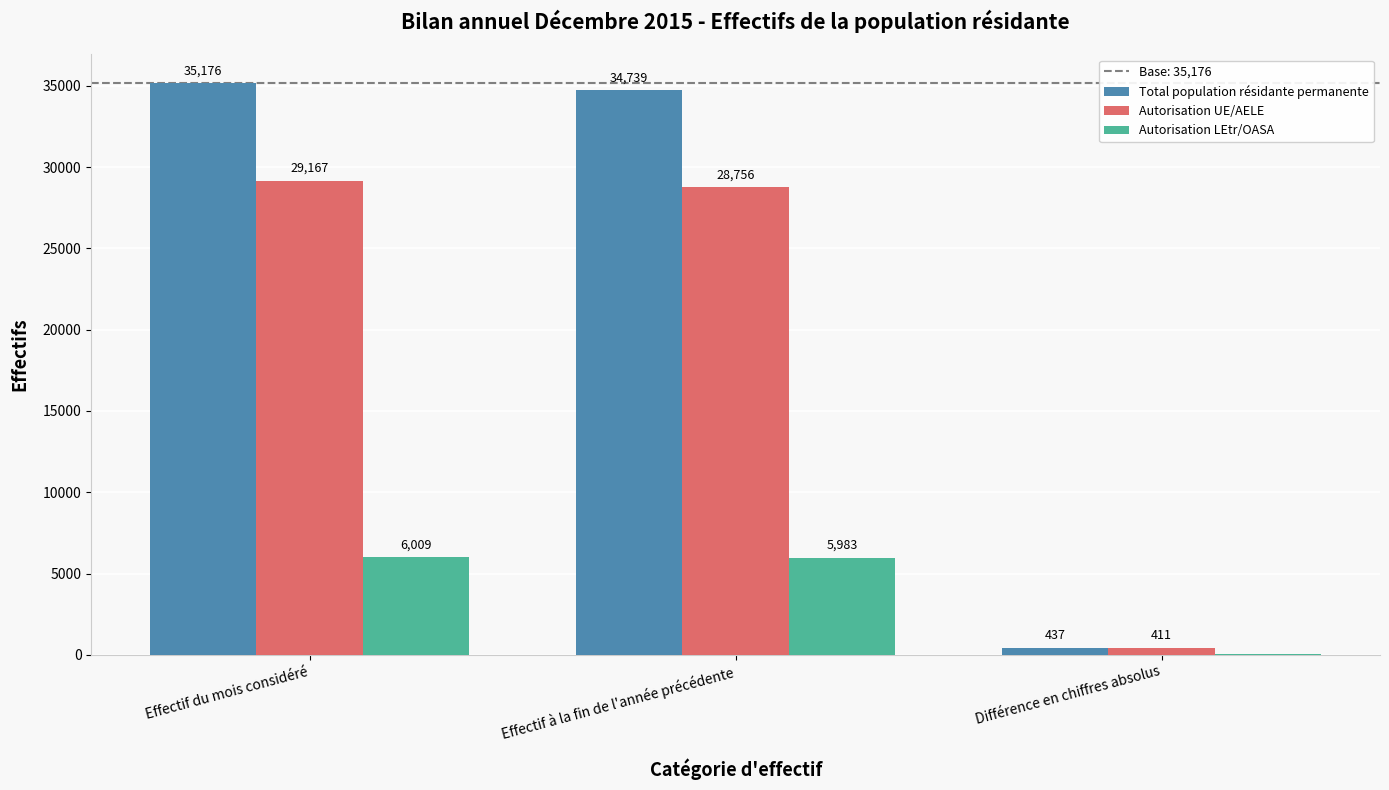

Which series has the largest total across all categories?

Total population résidante permanente